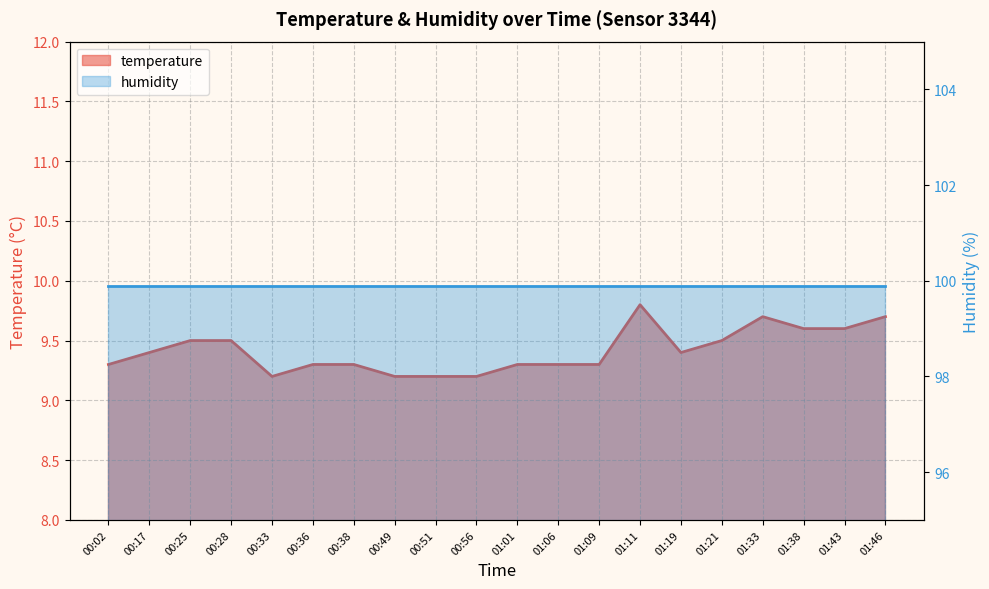

Reading right to left, extract all data points from this chart.

01:46=9.7	01:43=9.6	01:38=9.6	01:33=9.7	01:21=9.5	01:19=9.4	01:11=9.8	01:09=9.3	01:06=9.3	01:01=9.3	00:56=9.2	00:51=9.2	00:49=9.2	00:38=9.3	00:36=9.3	00:33=9.2	00:28=9.5	00:25=9.5	00:17=9.4	00:02=9.3